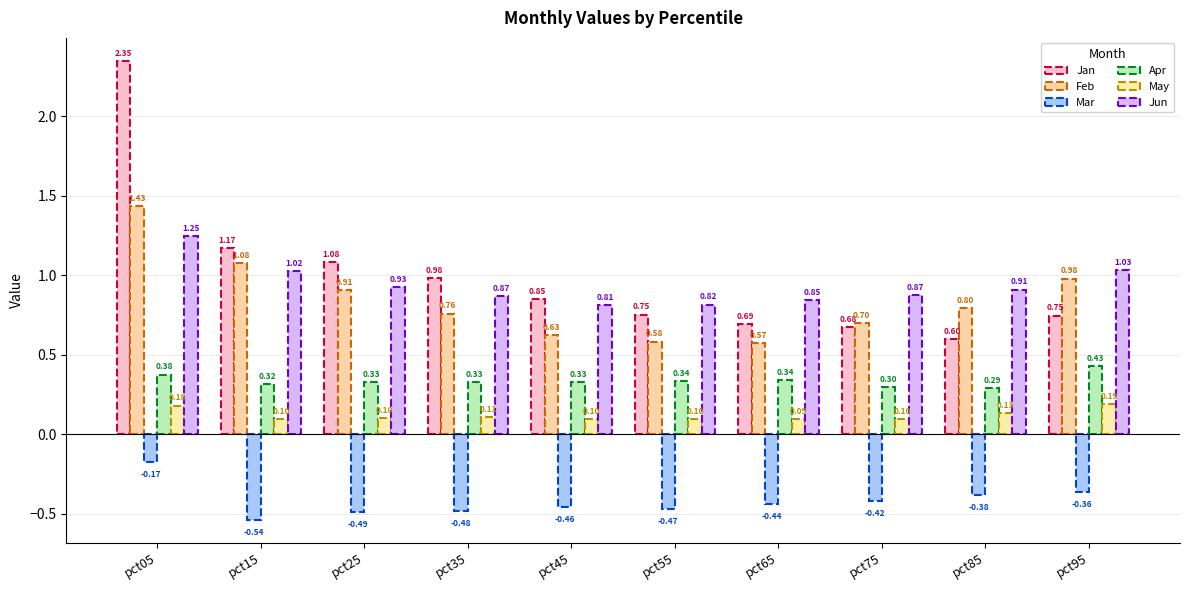

What is the highest value of the Feb series?

1.4